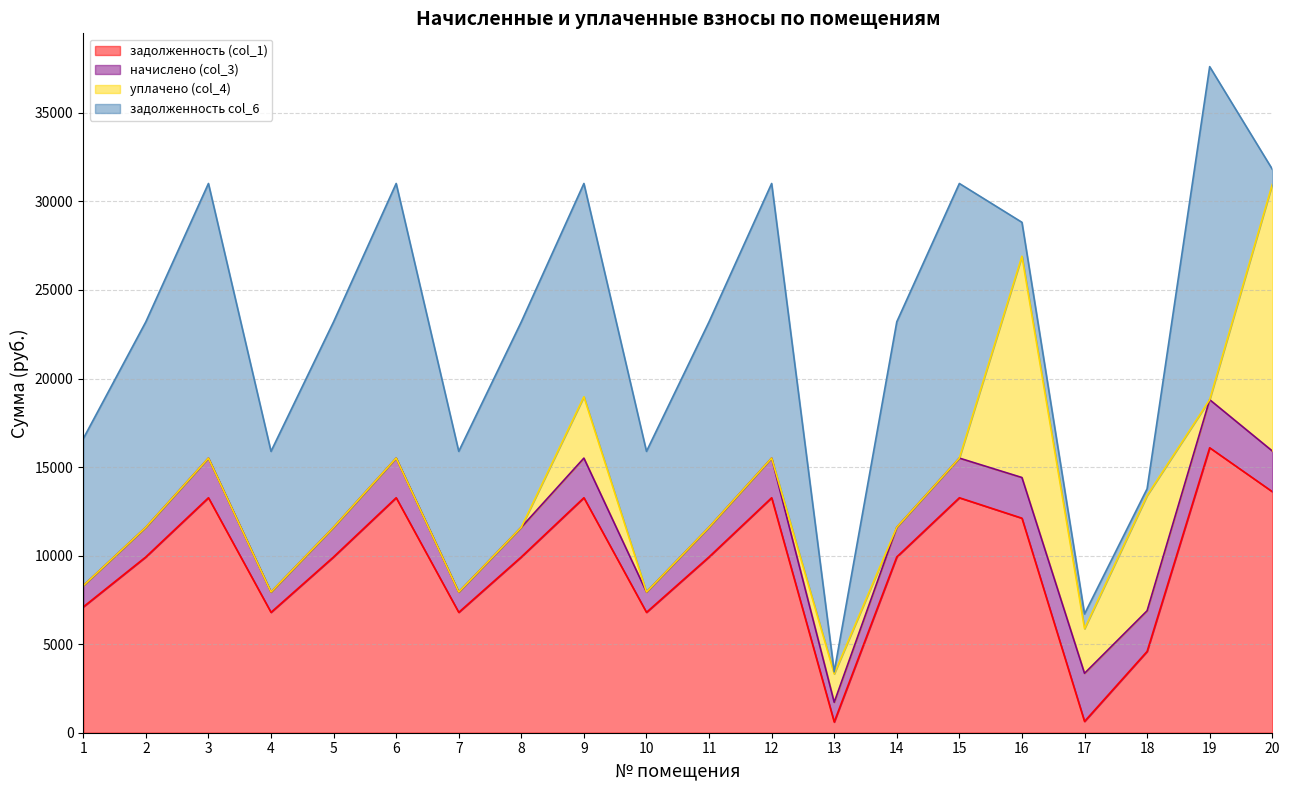

Which series changed the most between 9 and 13?

задолженность (col_1)